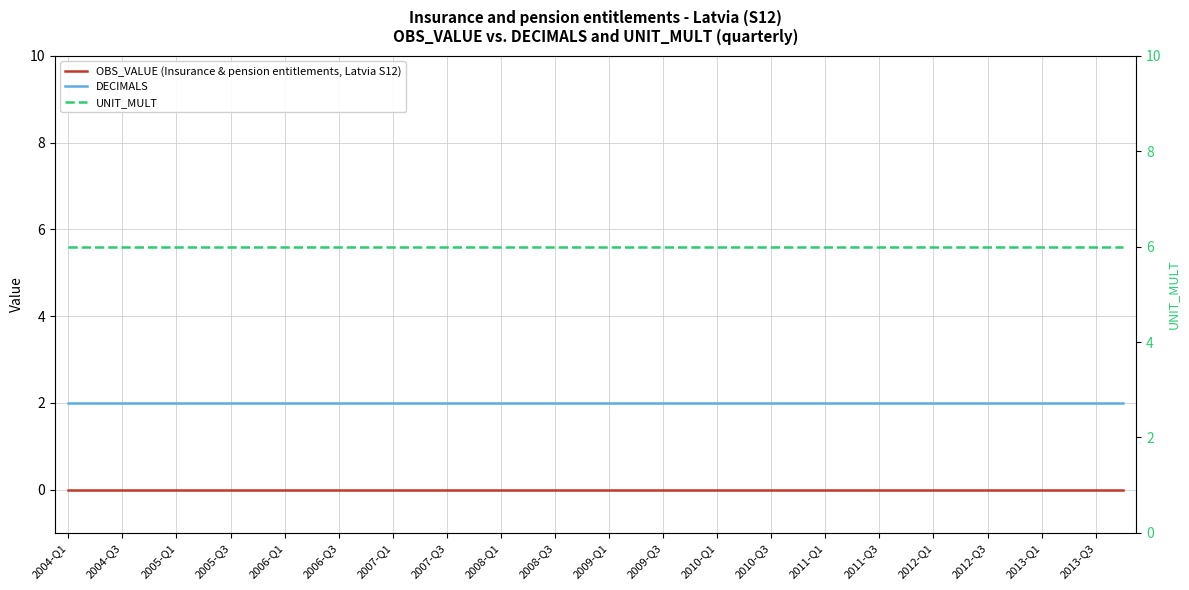

True or false: OBS_VALUE (Insurance & pension entitlements, Latvia S12) and DECIMALS intersect in this chart.

False